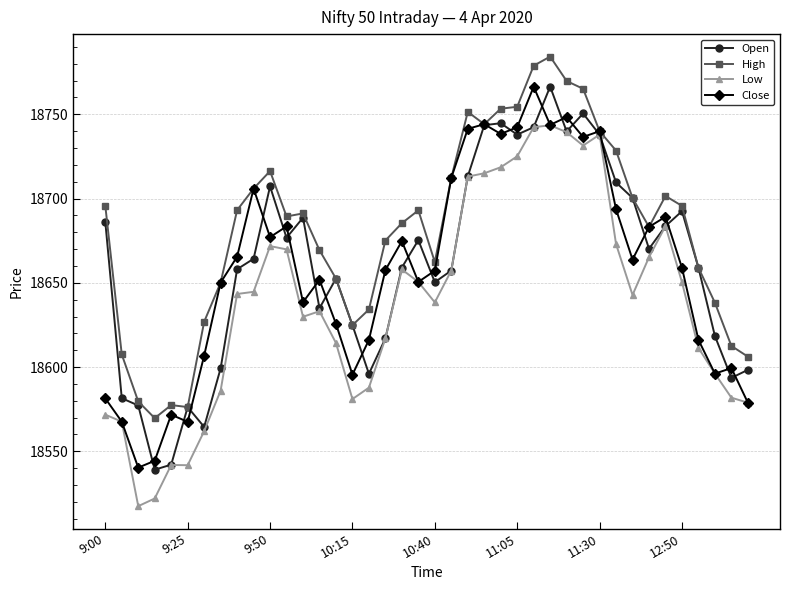

Which series has the largest total across all categories?

High